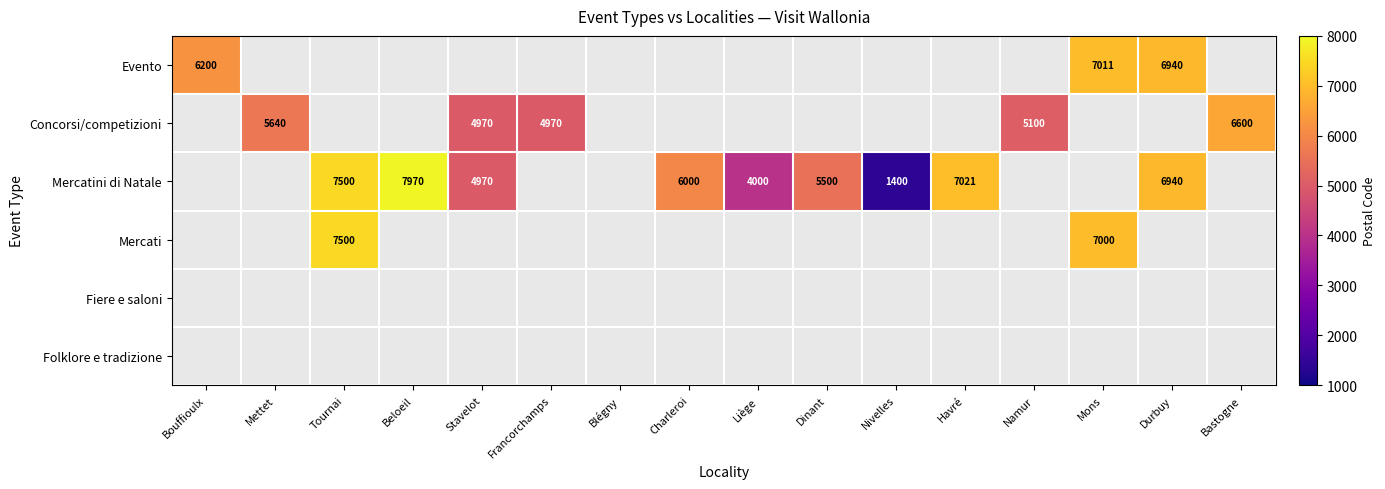

The Evento series shows 3551 at Mons. True or false?

False